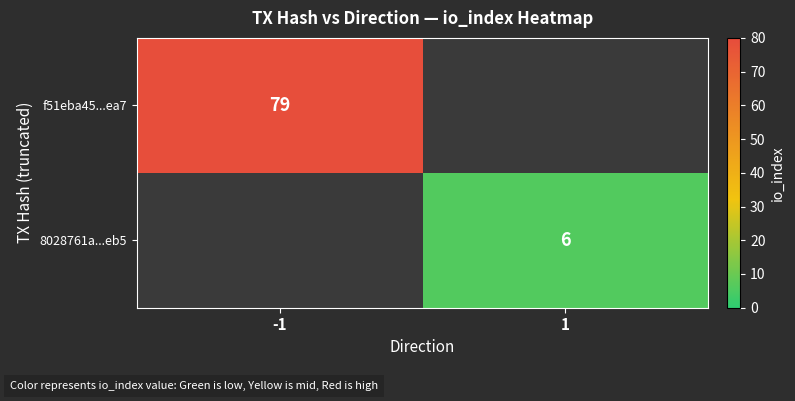

Is it true that f51eba45...ea7 equals 140 at -1?

False